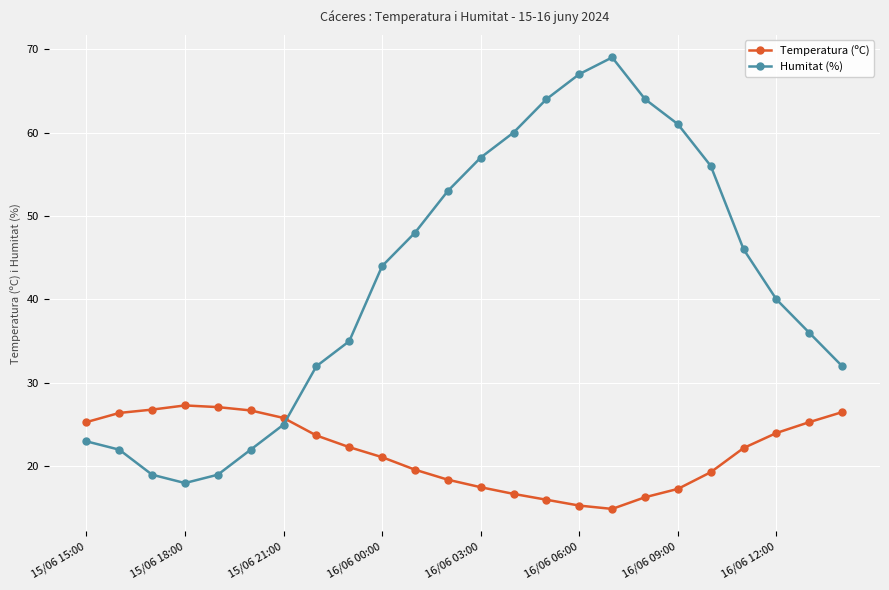

What is the value of the Humitat (%) point at the 23rd from the left?

36.0